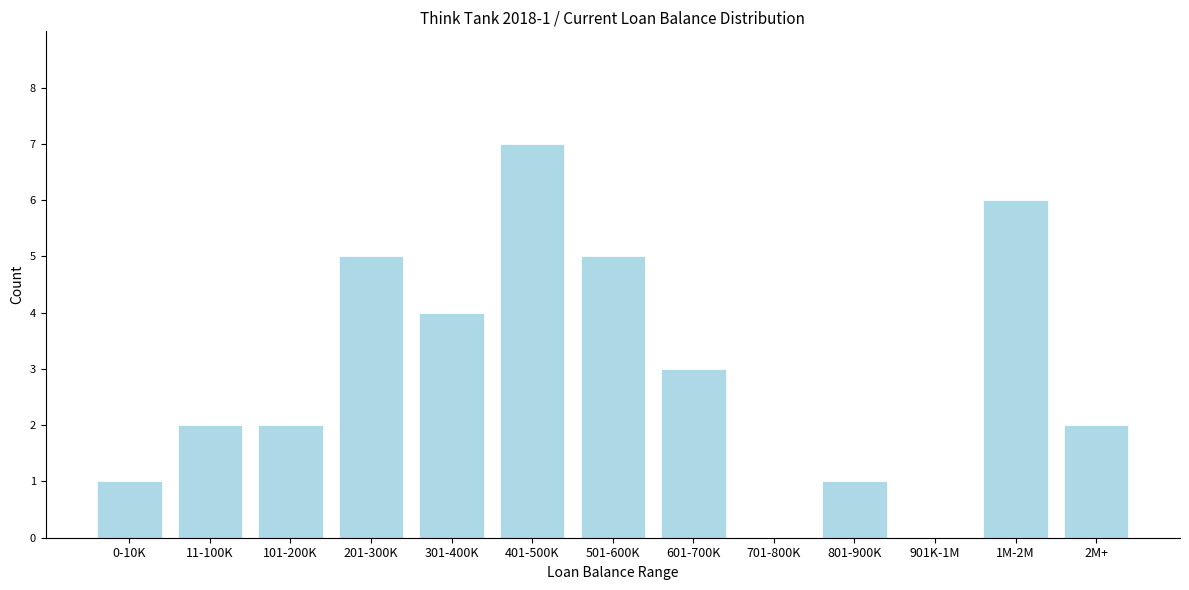

Reading left to right, what are all the values shown in this chart?

0-10K=1	11-100K=2	101-200K=2	201-300K=5	301-400K=4	401-500K=7	501-600K=5	601-700K=3	701-800K=0	801-900K=1	901K-1M=0	1M-2M=6	2M+=2